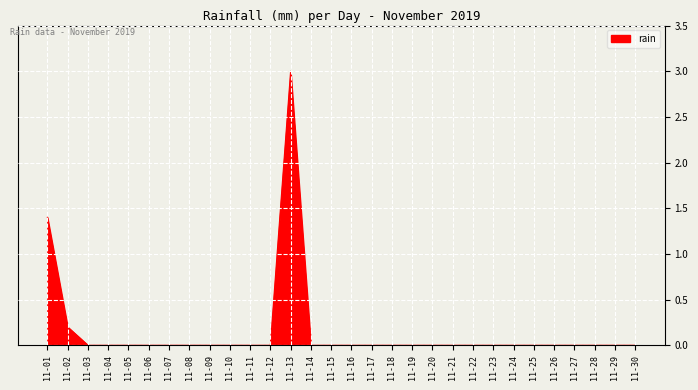

The value at 11-20 is 0.9. True or false?

False